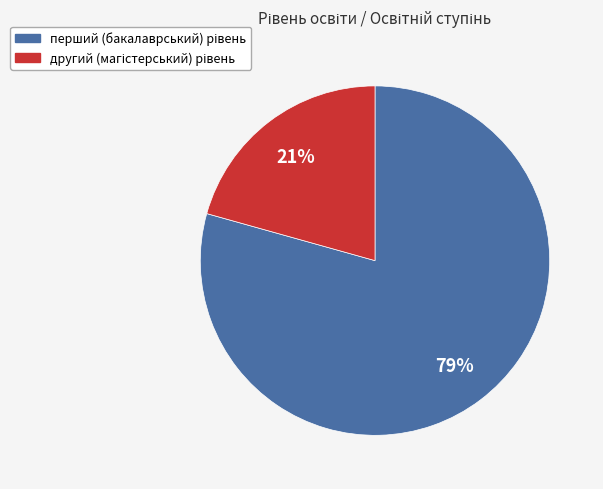

Count the number of slices in the pie.

2